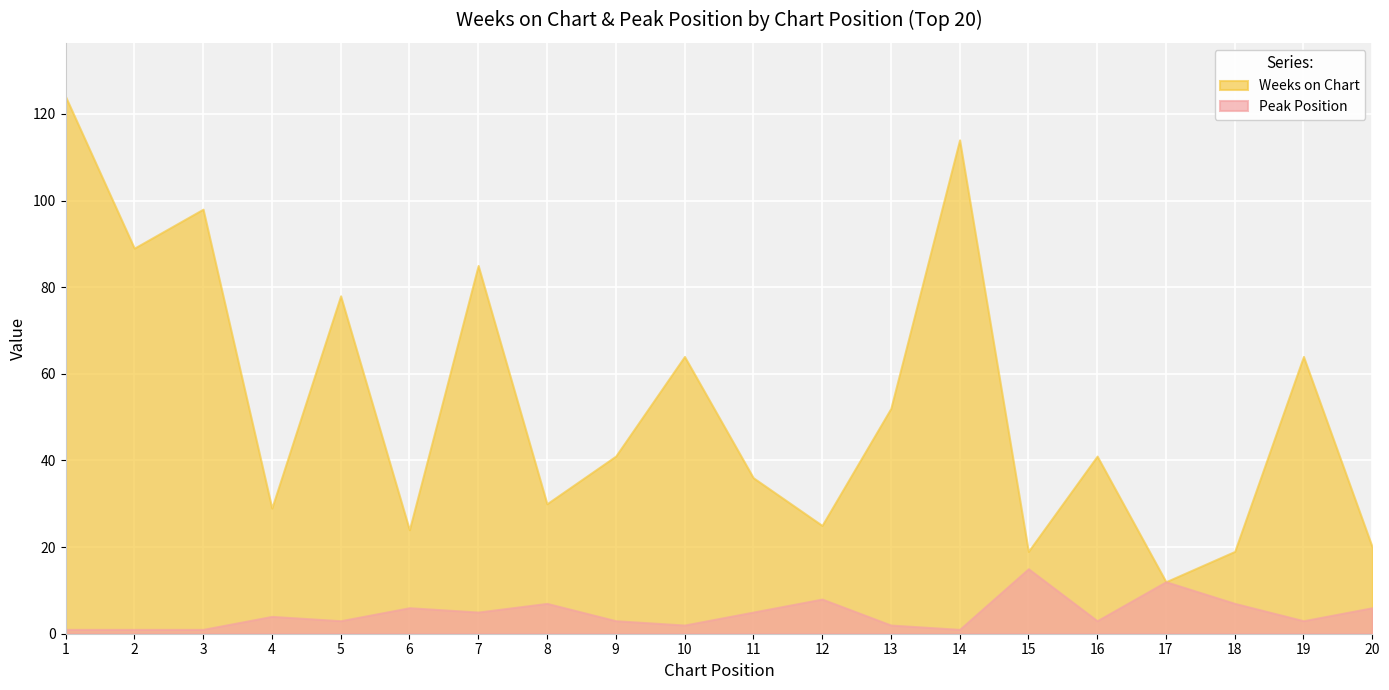

Reading left to right, extract all data points from this chart.

Weeks on Chart: 1=124	2=89	3=98	4=29	5=78	6=24	7=85	8=30	9=41	10=64	11=36	12=25	13=52	14=114	15=19	16=41	17=12	18=19	19=64	20=20
Peak Position: 1=1	2=1	3=1	4=4	5=3	6=6	7=5	8=7	9=3	10=2	11=5	12=8	13=2	14=1	15=15	16=3	17=12	18=7	19=3	20=6